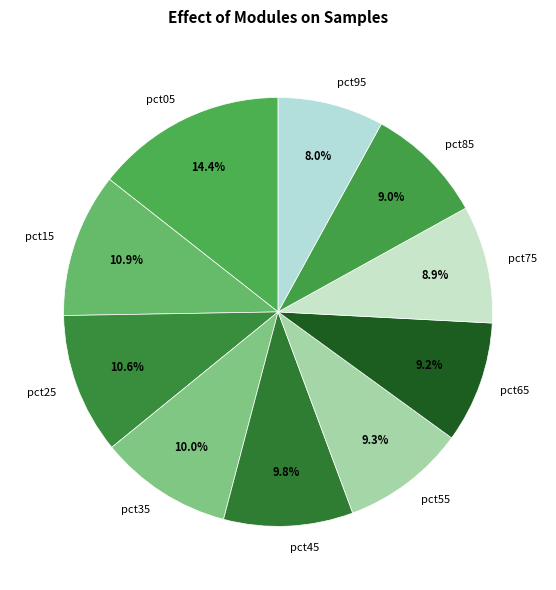

Between pct35 and pct15, which is larger?

pct15